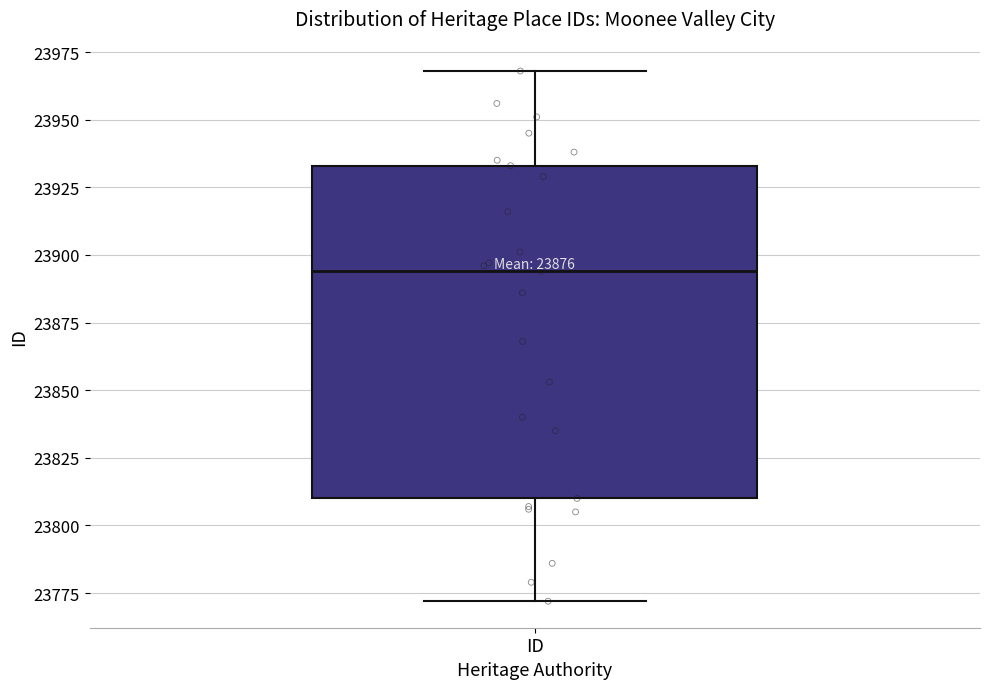

Read this box plot against the y-axis: the position of the median line, the range covered by the box, and the ends of both whiskers. The values are not printed on the chart, so give them approximately, as read against the axis.

median 23895, box 23810 to 23935, whiskers 23770 to 23970